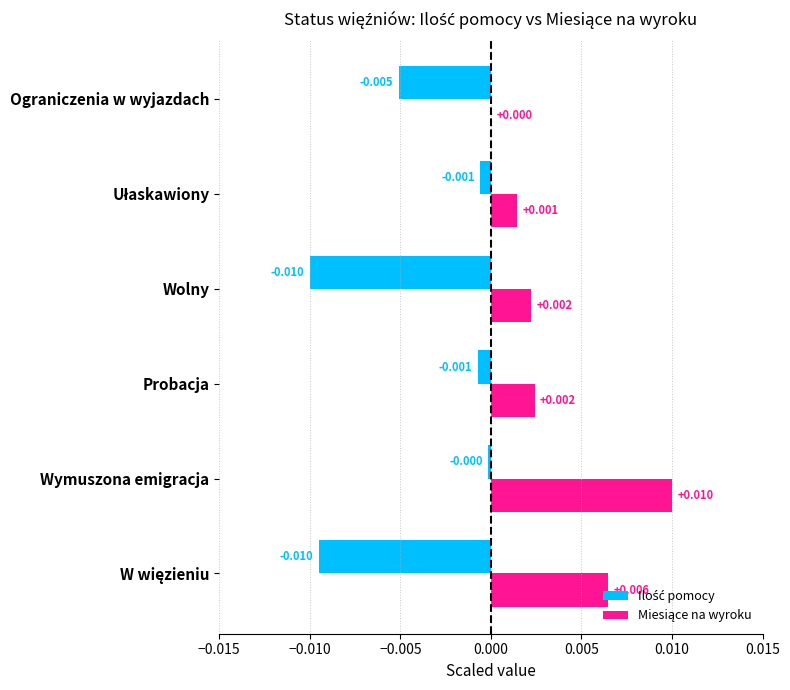

Which label corresponds to the largest value in the chart?

Wymuszona emigracja